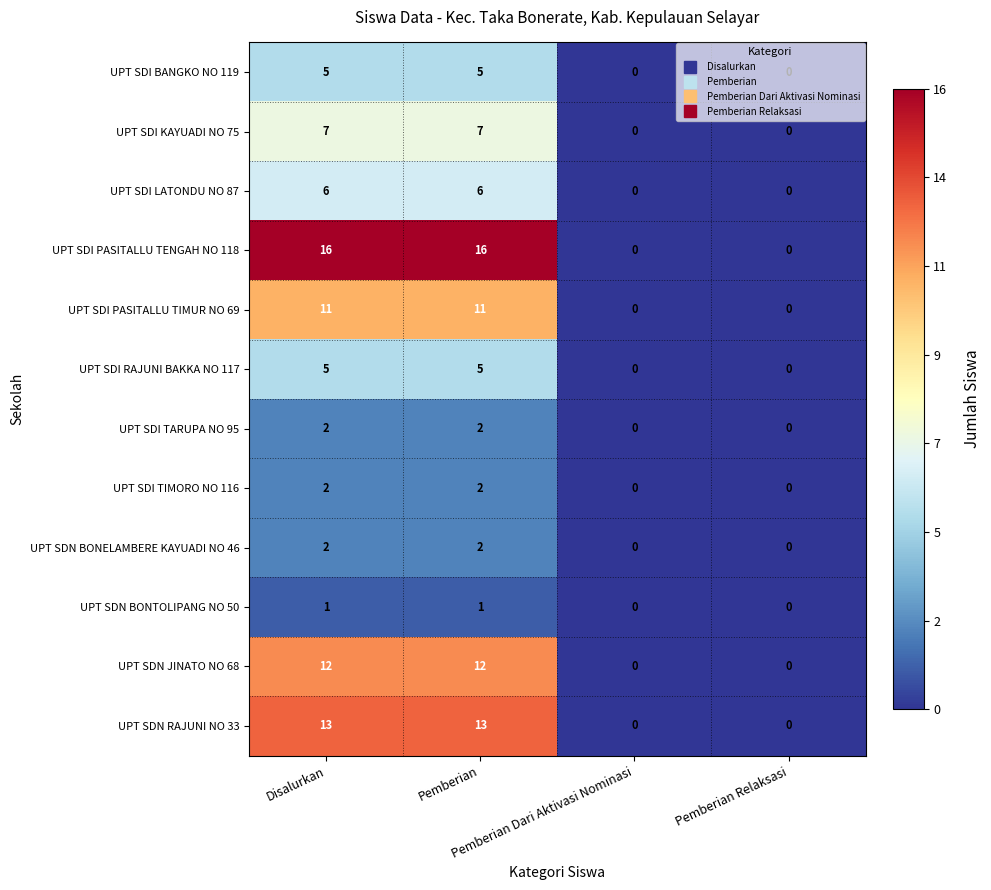

What is the average value of the UPT SDI PASITALLU TIMUR NO 69 series?

6